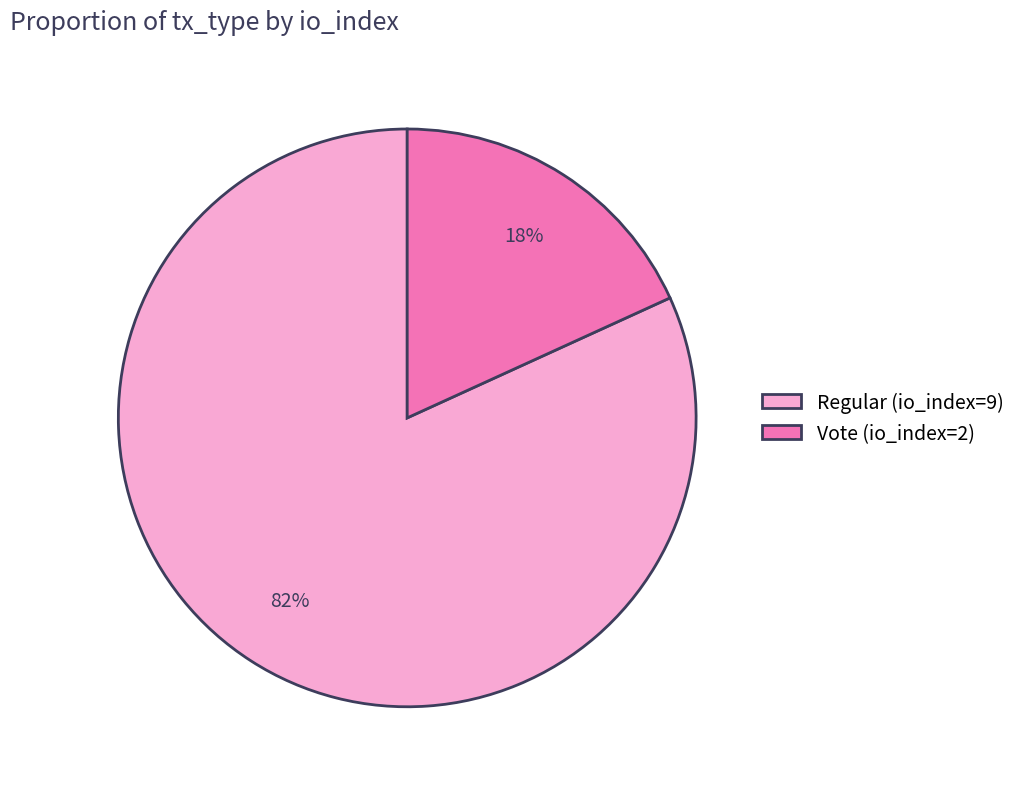

To the nearest percent, what percentage of the pie is Vote (io_index=2)?

18%